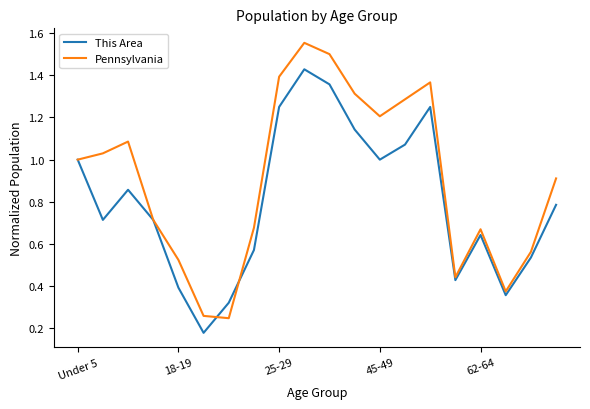

Is this an area chart (filled region under the line)?

No